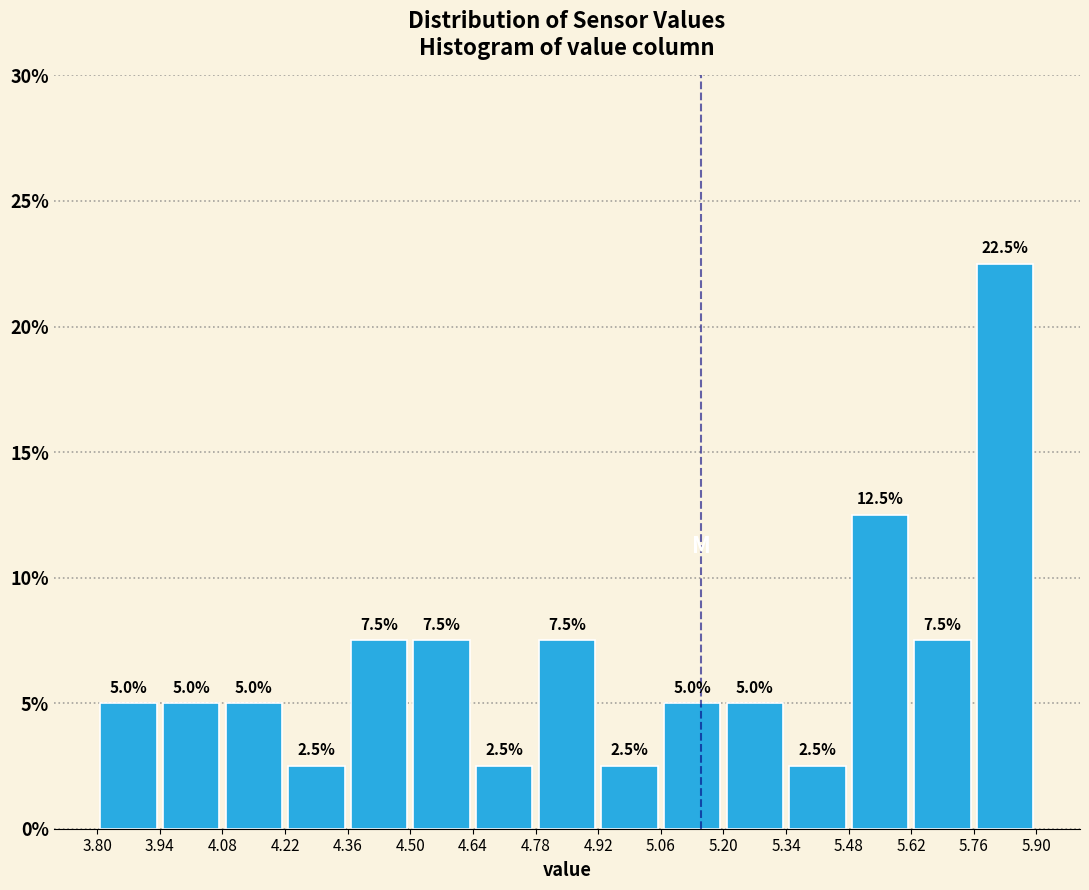

Reading left to right, list every bar in this chart as the range it spans on the x-axis followed by its height.

3.80 to 3.94: 5.0
3.94 to 4.08: 5.0
4.08 to 4.22: 5.0
4.22 to 4.36: 2.5
4.36 to 4.50: 7.5
4.50 to 4.64: 7.5
4.64 to 4.78: 2.5
4.78 to 4.92: 7.5
4.92 to 5.06: 2.5
5.06 to 5.20: 5.0
5.20 to 5.34: 5.0
5.34 to 5.48: 2.5
5.48 to 5.62: 12.5
5.62 to 5.76: 7.5
5.76 to 5.90: 22.5